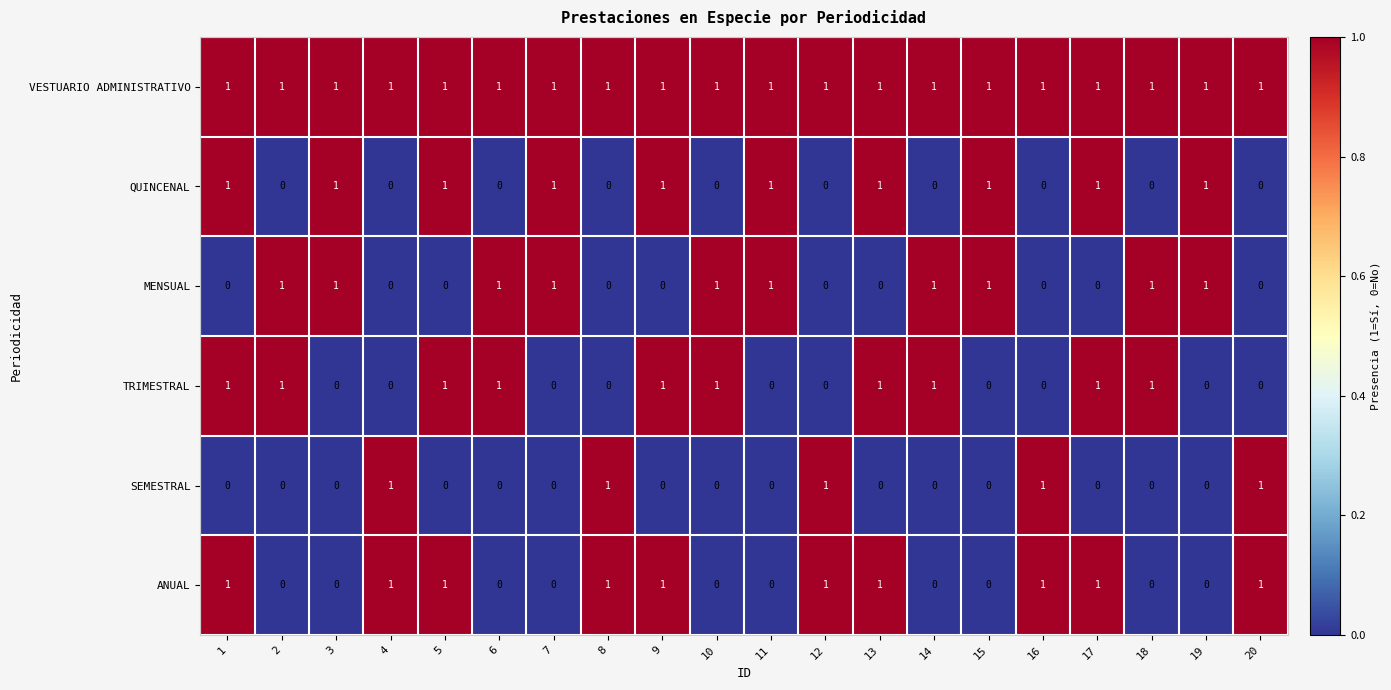

What is the sum of all VESTUARIO ADMINISTRATIVO values?

20